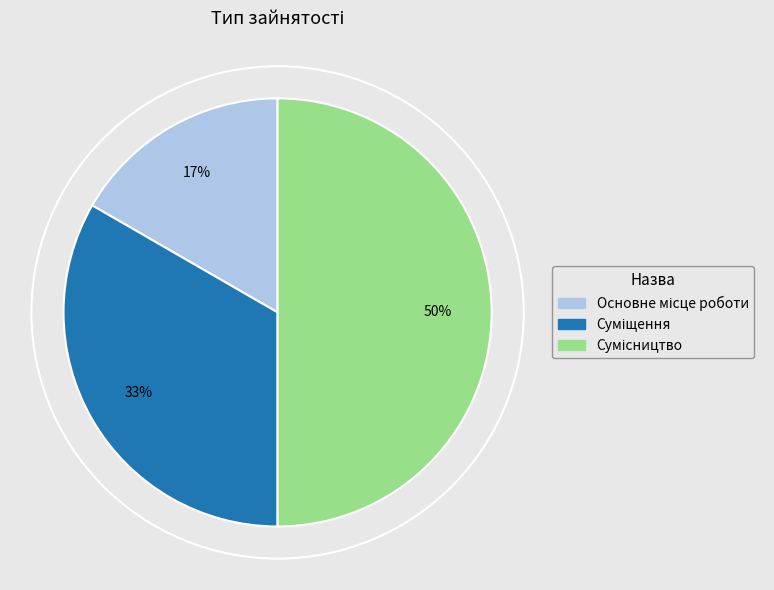

To the nearest percent, what is the difference between the largest and smallest slice percentages?

33%